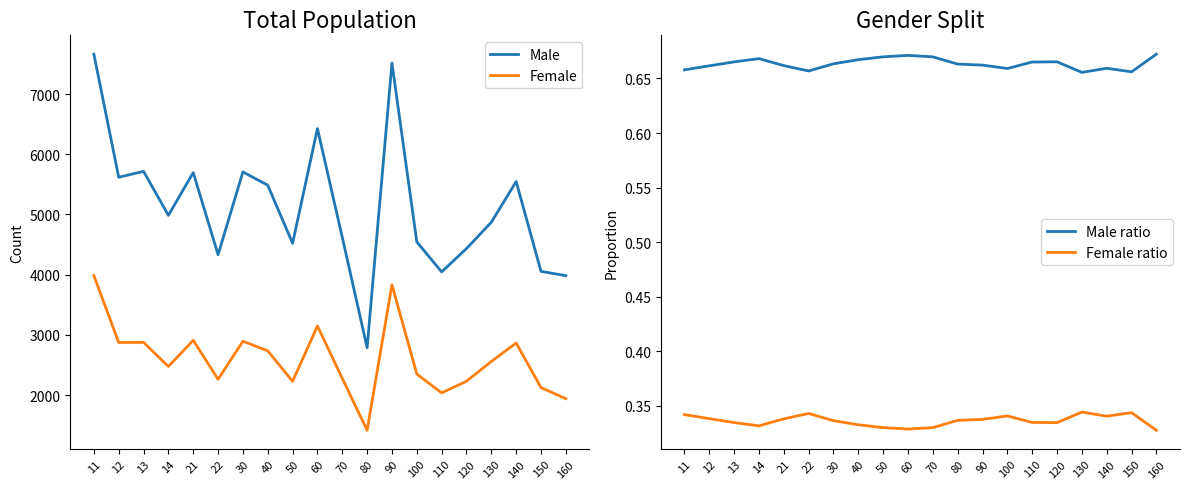

Count the Female ratio values in the range 0 to 1.

20